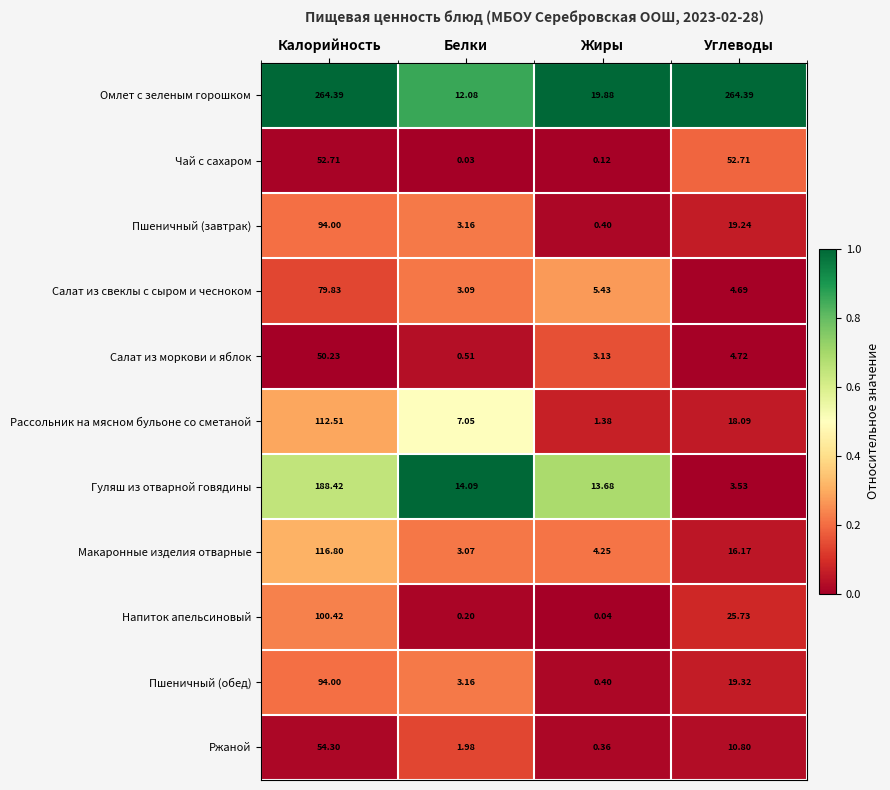

Which series has the widest spread of values?

Омлет с зеленым горошком